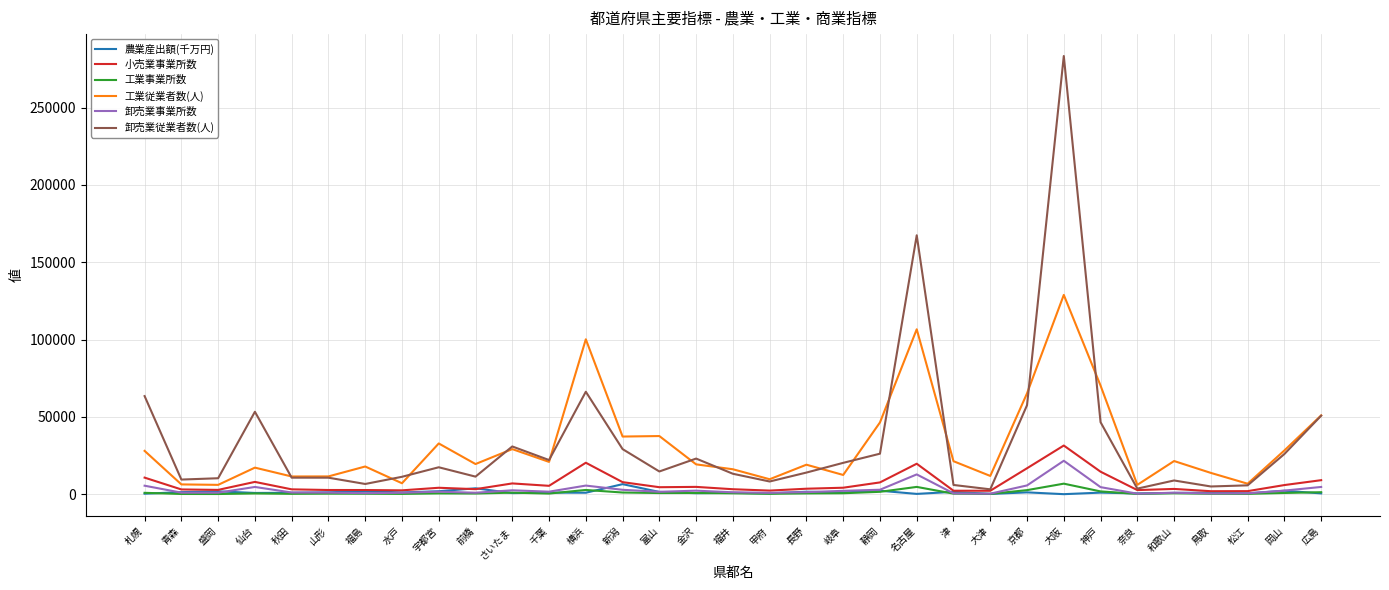

Is it true that 農業産出額(千万円) equals 1090 at 千葉?

True